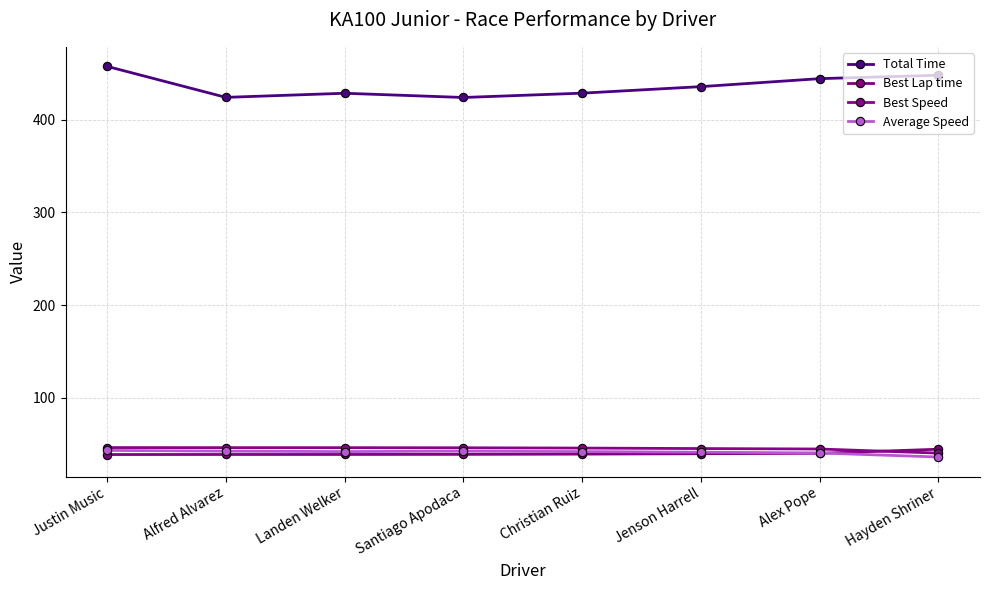

What position from the left is Jenson Harrell?

6